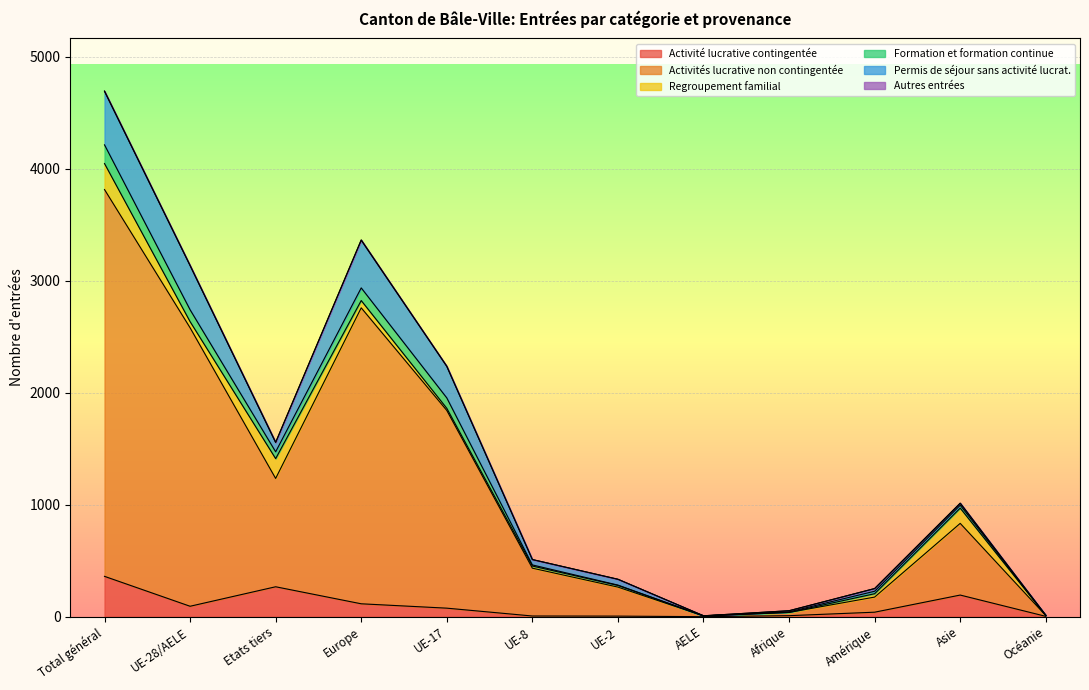

What is the minimum value for Activités lucrative non contingentée?

7